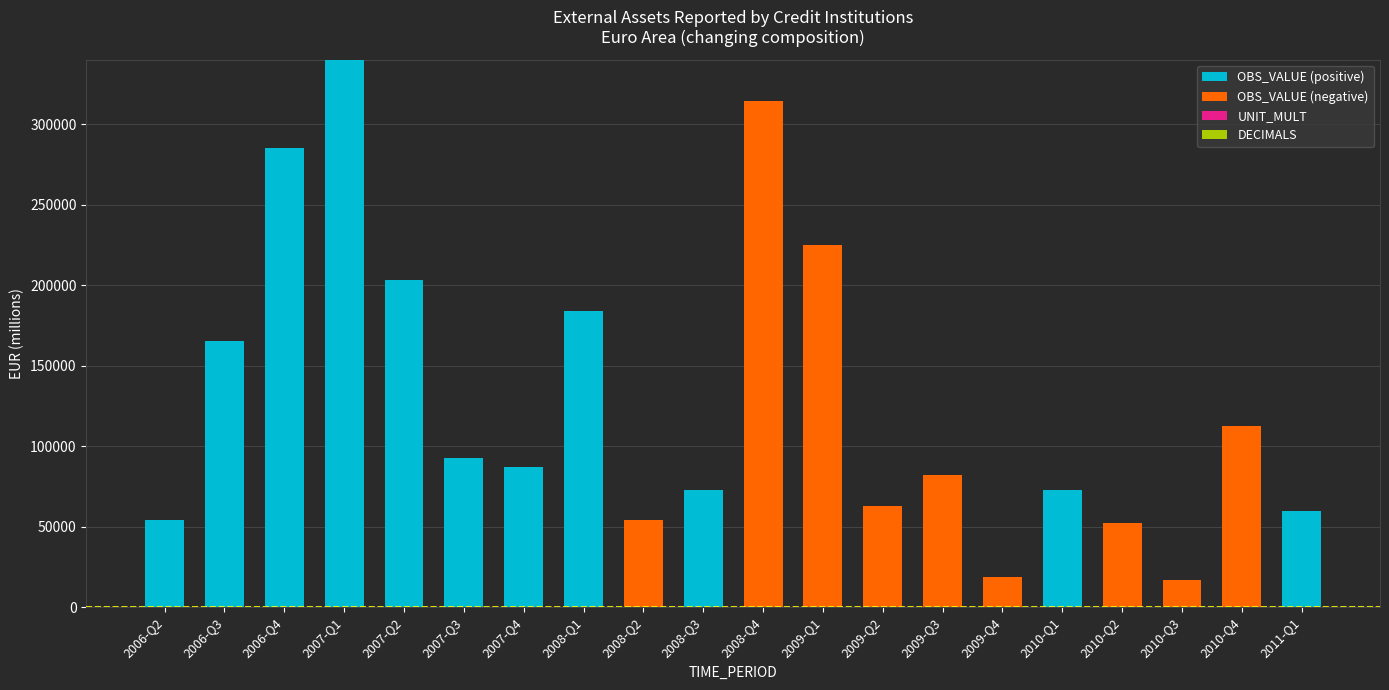

Reading left to right, list all the values displayed in this chart.

OBS_VALUE (positive): 2006-Q2=54027.9	2006-Q3=165492.9	2006-Q4=285056.3	2007-Q1=340198.1	2007-Q2=203129.4	2007-Q3=92454.0	2007-Q4=87310.3	2008-Q1=183782.5	2008-Q2=0.0	2008-Q3=72933.7	2008-Q4=0.0	2009-Q1=0.0	2009-Q2=0.0	2009-Q3=0.0	2009-Q4=0.0	2010-Q1=72521.4	2010-Q2=0.0	2010-Q3=0.0	2010-Q4=0.0	2011-Q1=59505.3
OBS_VALUE (negative): 2006-Q2=0.0	2006-Q3=0.0	2006-Q4=0.0	2007-Q1=0.0	2007-Q2=0.0	2007-Q3=0.0	2007-Q4=0.0	2008-Q1=0.0	2008-Q2=54434.3	2008-Q3=0.0	2008-Q4=314668.7	2009-Q1=224866.6	2009-Q2=63076.0	2009-Q3=82390.4	2009-Q4=18793.0	2010-Q1=0.0	2010-Q2=52372.4	2010-Q3=16614.6	2010-Q4=112272.0	2011-Q1=0.0
UNIT_MULT: 2006-Q2=6.0	2006-Q3=6.0	2006-Q4=6.0	2007-Q1=6.0	2007-Q2=6.0	2007-Q3=6.0	2007-Q4=6.0	2008-Q1=6.0	2008-Q2=6.0	2008-Q3=6.0	2008-Q4=6.0	2009-Q1=6.0	2009-Q2=6.0	2009-Q3=6.0	2009-Q4=6.0	2010-Q1=6.0	2010-Q2=6.0	2010-Q3=6.0	2010-Q4=6.0	2011-Q1=6.0
DECIMALS: 2006-Q2=0.0	2006-Q3=0.0	2006-Q4=0.0	2007-Q1=0.0	2007-Q2=0.0	2007-Q3=0.0	2007-Q4=0.0	2008-Q1=0.0	2008-Q2=0.0	2008-Q3=0.0	2008-Q4=0.0	2009-Q1=0.0	2009-Q2=0.0	2009-Q3=0.0	2009-Q4=0.0	2010-Q1=0.0	2010-Q2=0.0	2010-Q3=0.0	2010-Q4=0.0	2011-Q1=0.0